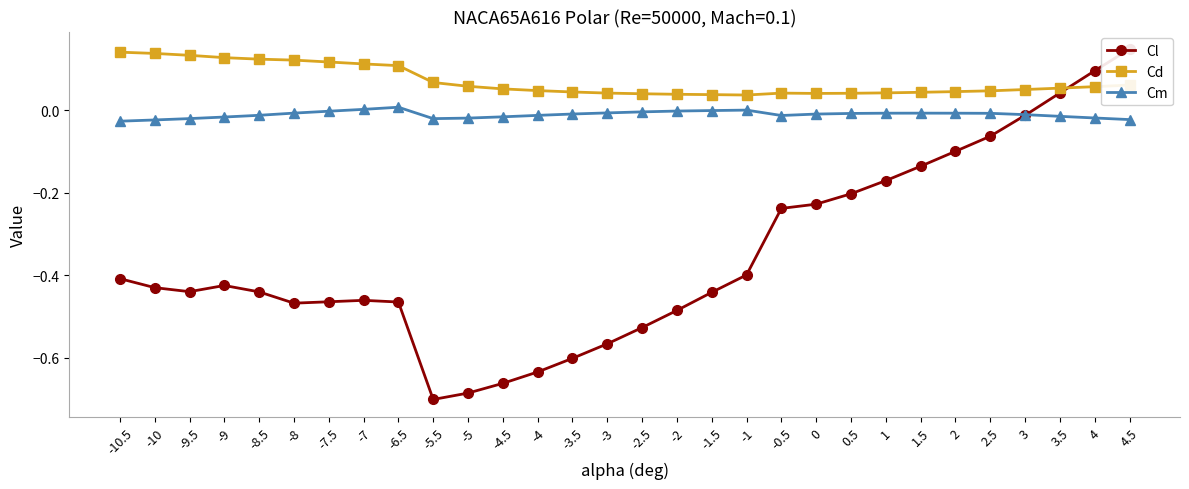

Is this an area chart (filled region under the line)?

No